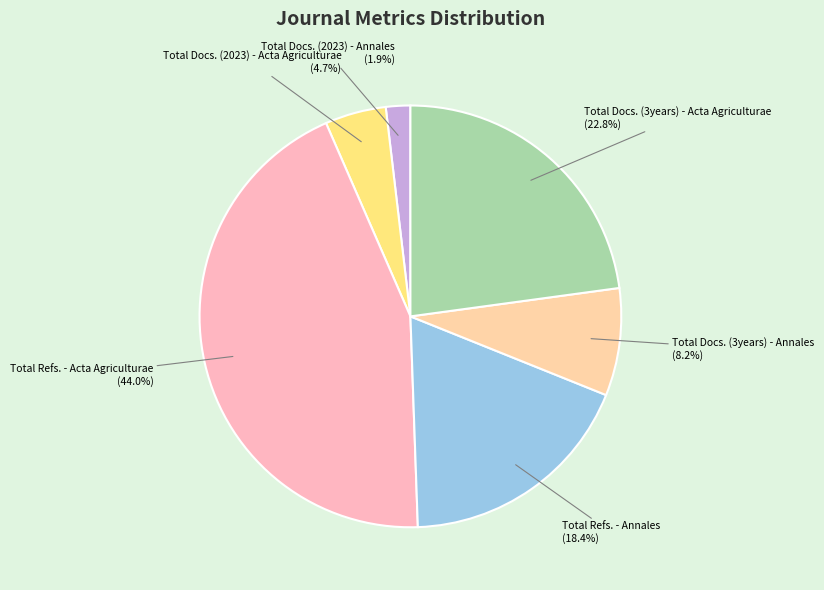

Combined, what portion of the pie is Total Docs. (3years) - Annales and Total Docs. (2023) - Annales?

10.1%